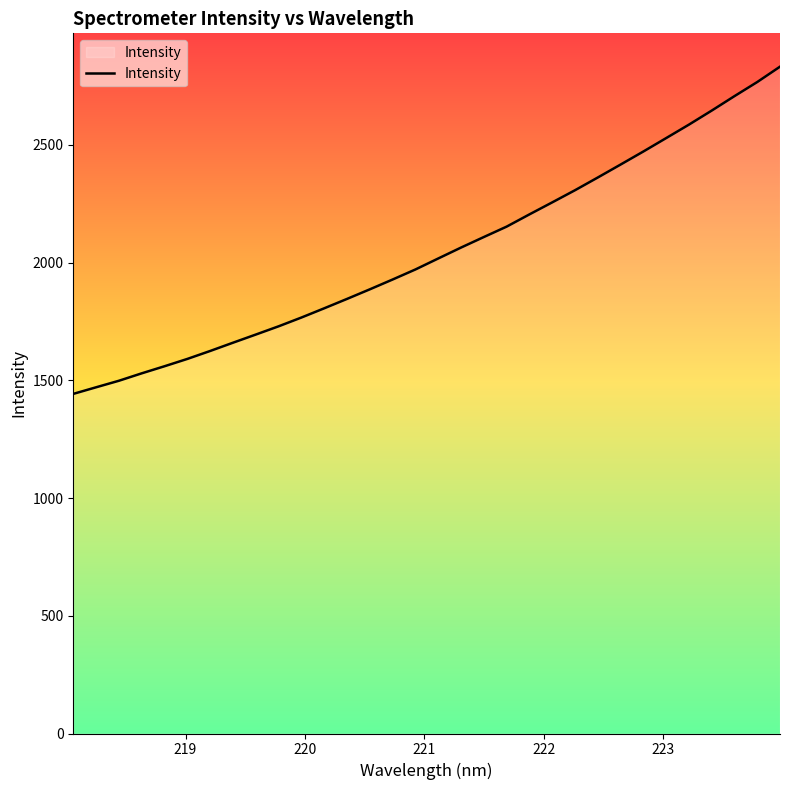

What is the maximum value shown in the chart?

2831.9